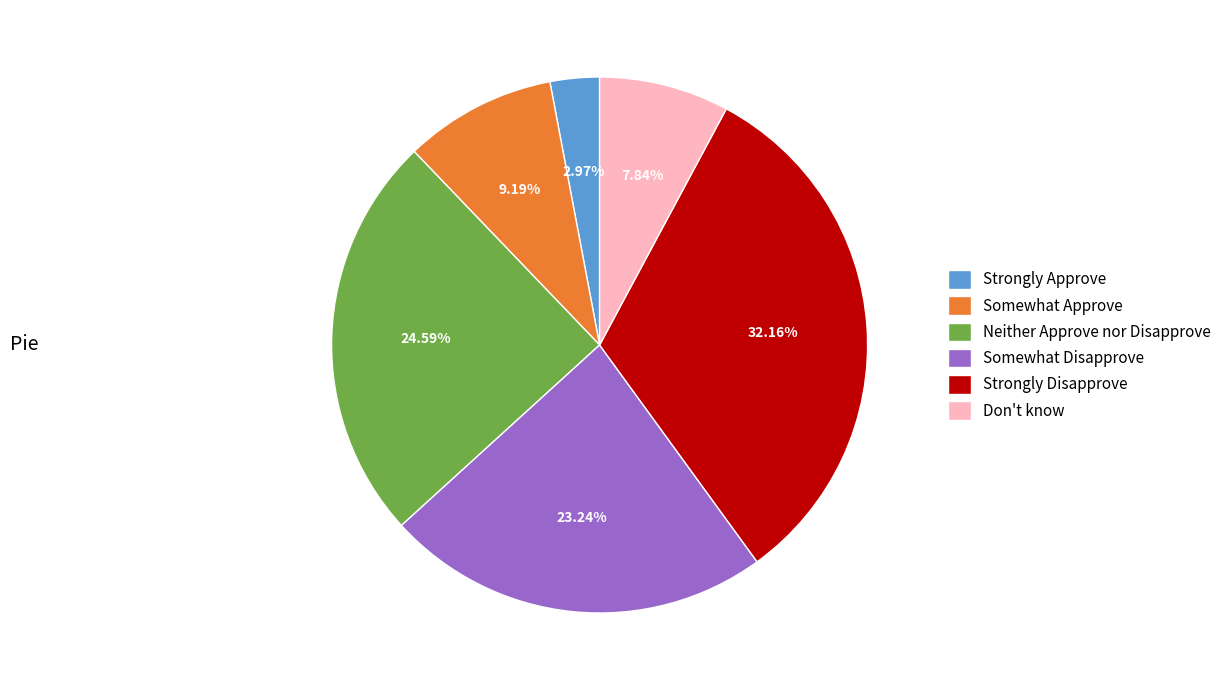

To the nearest percent, what is the difference between the largest and smallest slice percentages?

29%